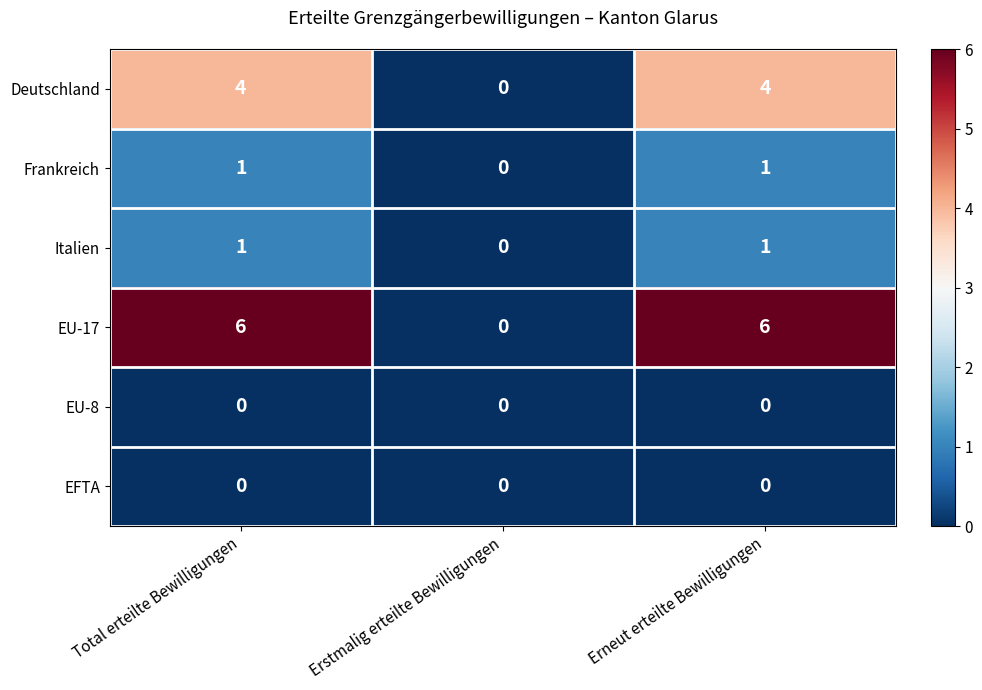

Which series has the largest total across all categories?

EU-17